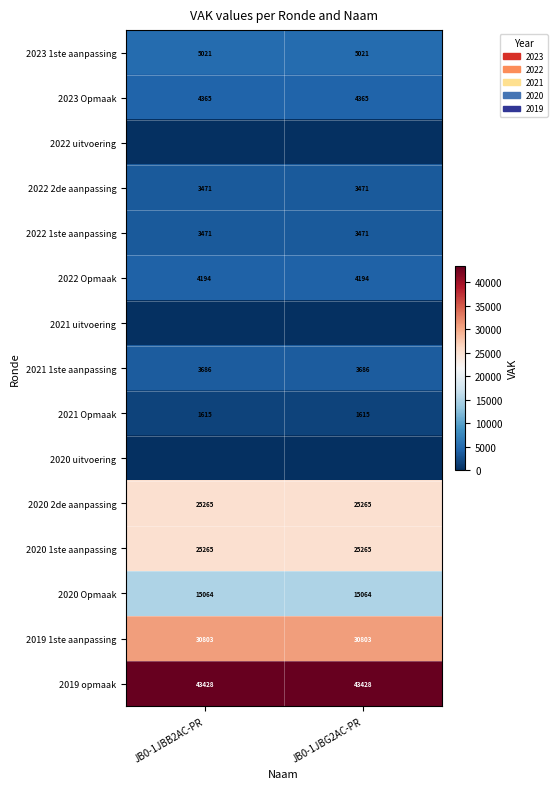

Rank the categories by 2021 uitvoering value from highest to lowest.

JB0-1JBB2AC-PR, JB0-1JBG2AC-PR